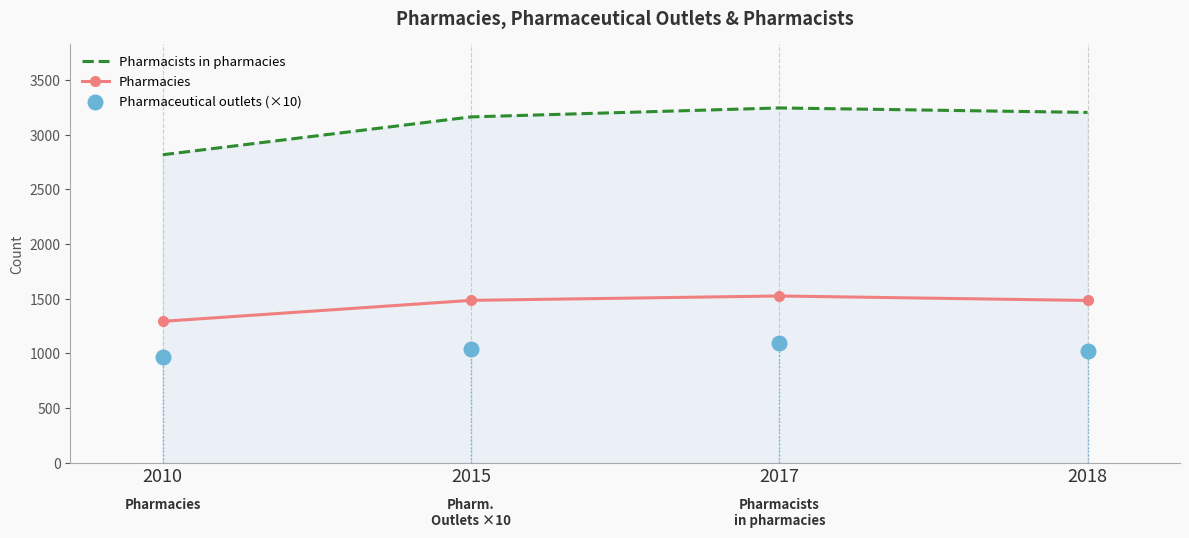

Which series contains the highest Y value?

Pharmacists in pharmacies